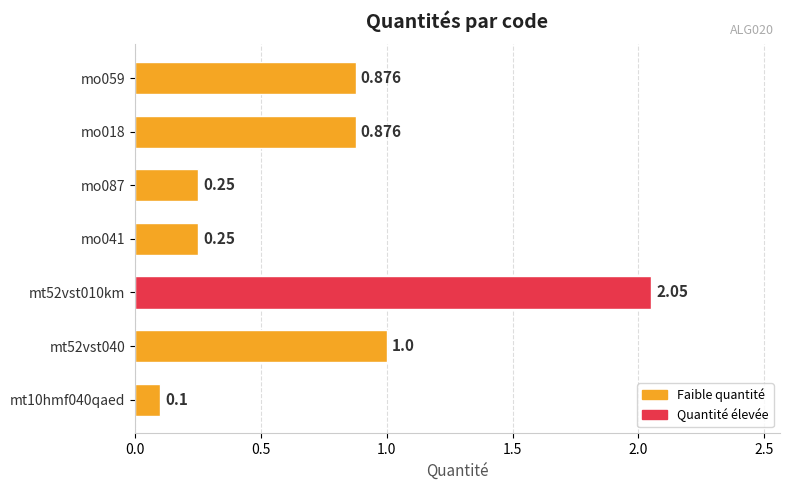

How many bars are there in total?

7